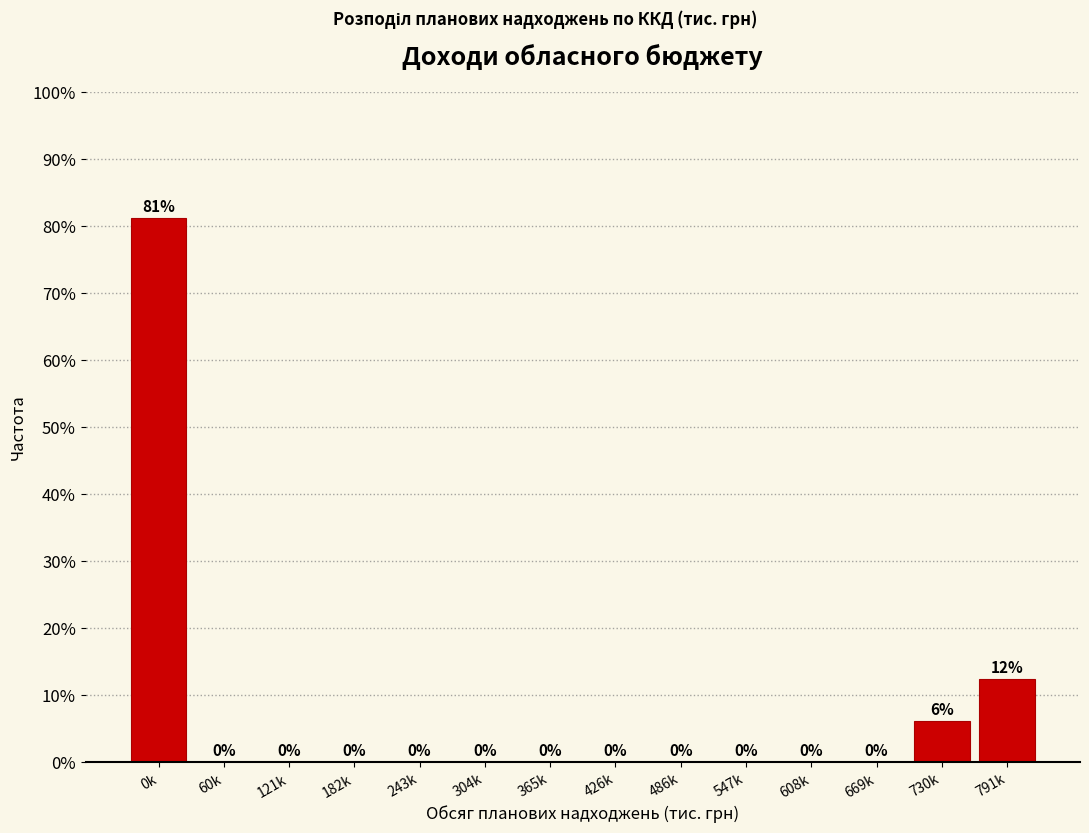

True or false: the data shows 33.3 at 426k.

False